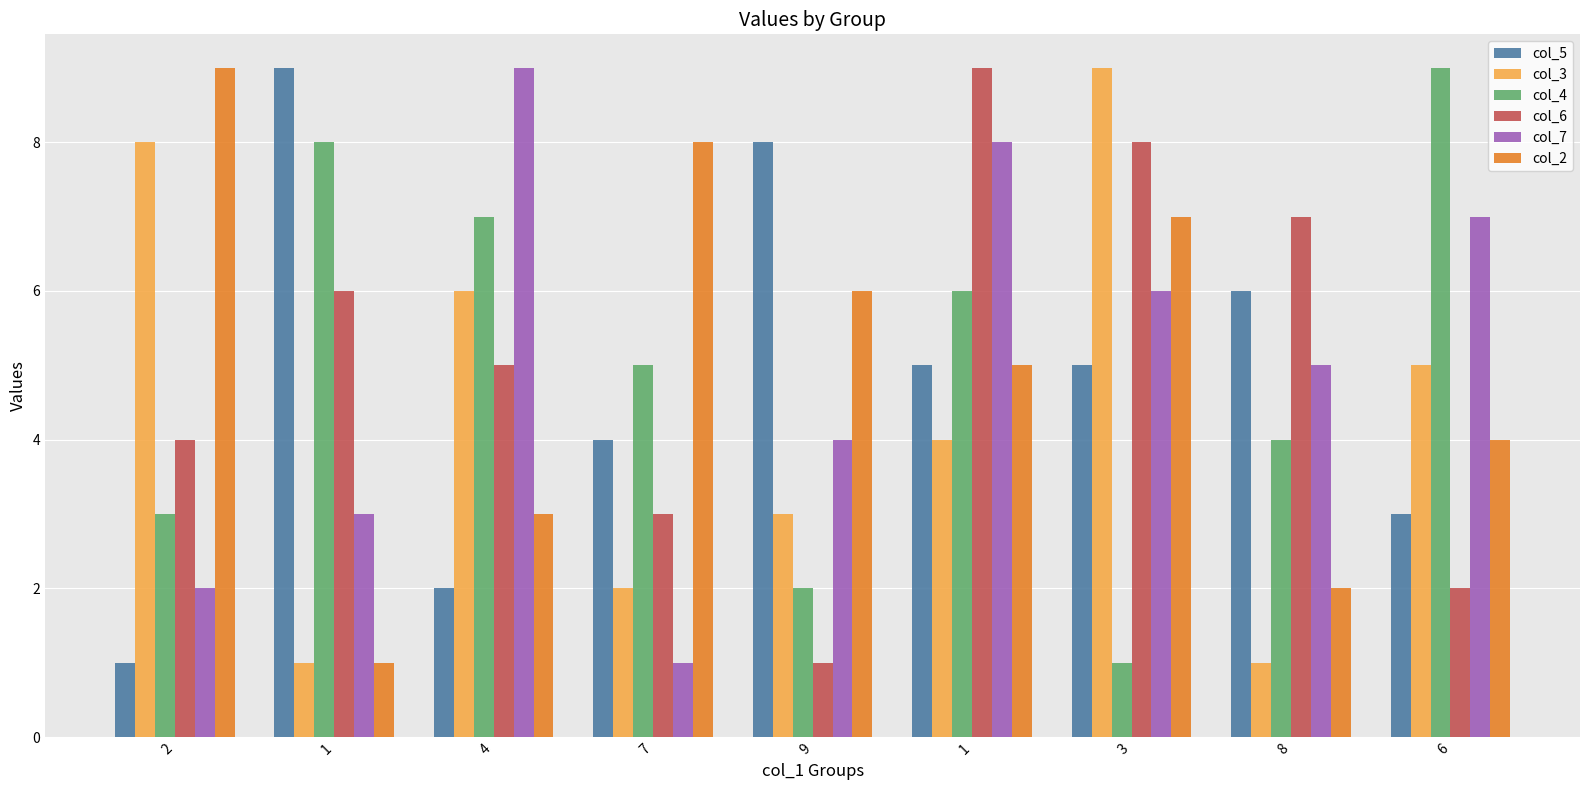

How many bars are there in total?

54